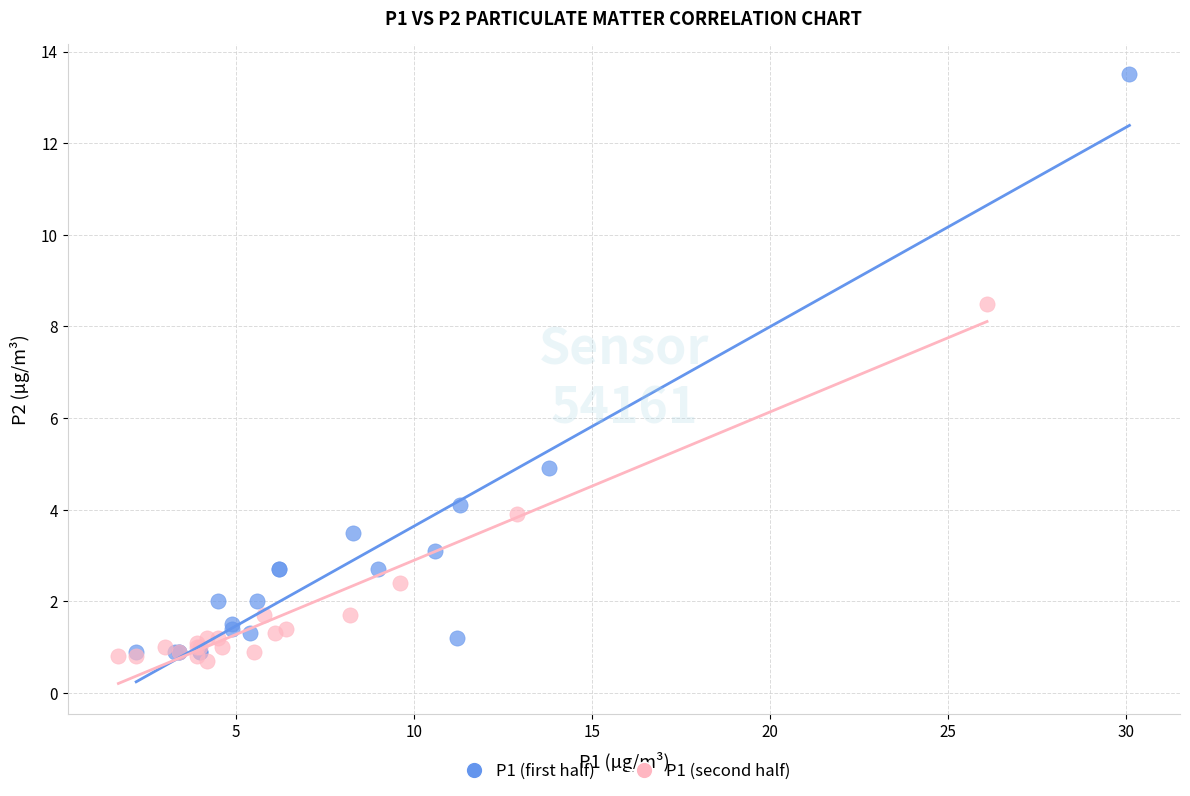

Which series contains the highest Y value?

P1 (first half)